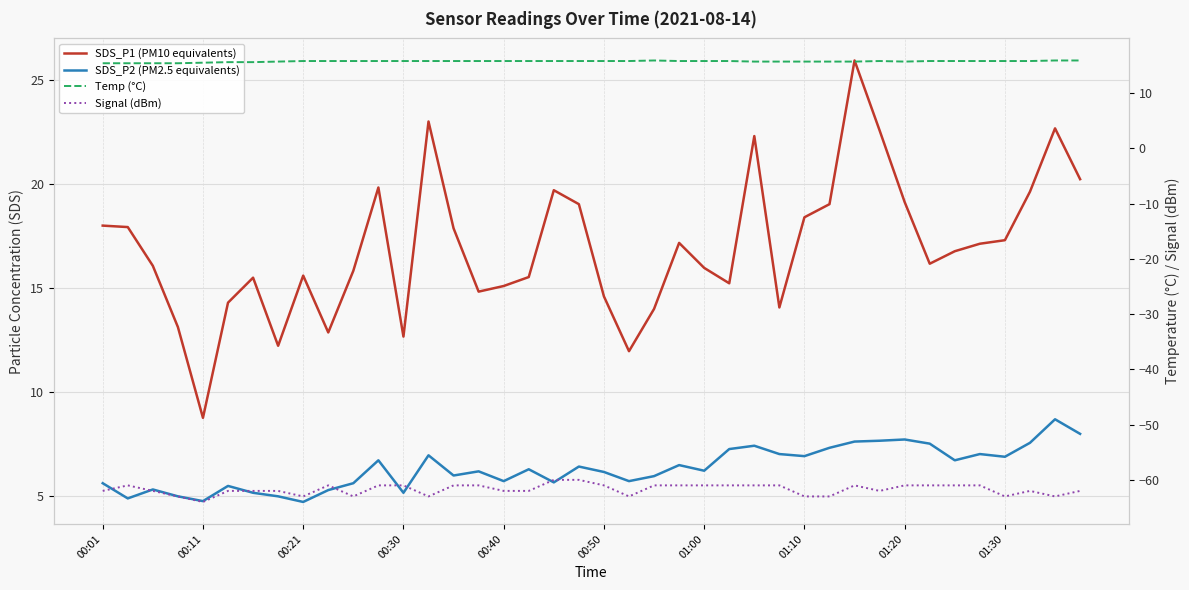

How many data points does each series have?

40